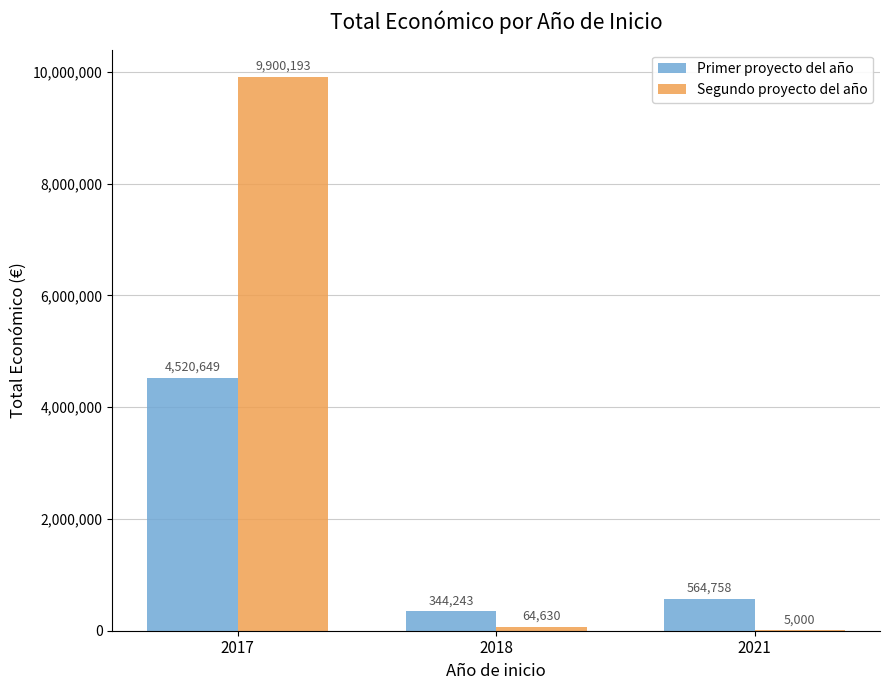

What is the average value of the Primer proyecto del año series?

1809883